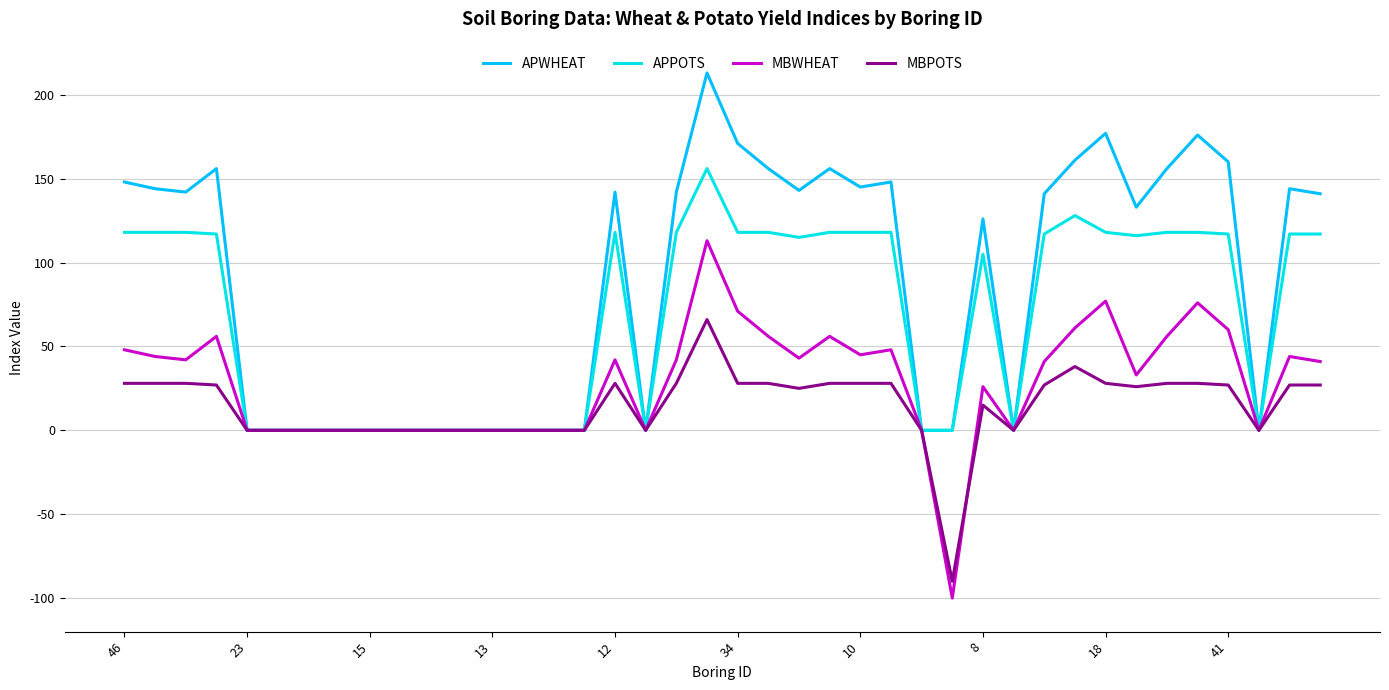

What is the maximum value for MBWHEAT?

113